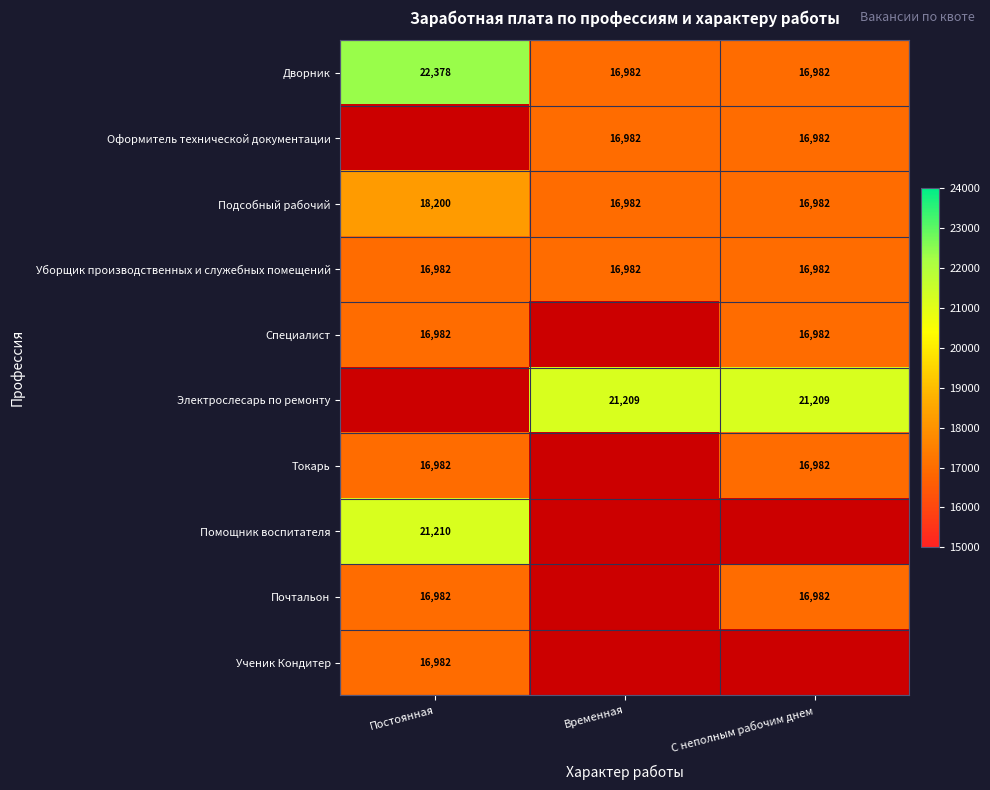

Count the number of data series in this chart.

10